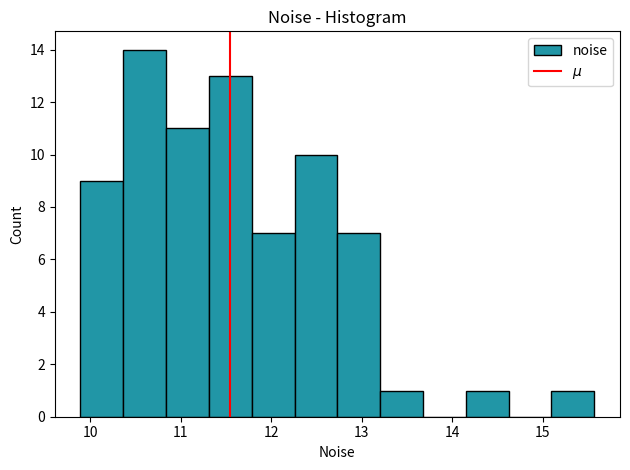

How tall is the bar that spans 9.9 to 10.4 on the x-axis? Neither the bar edges nor the heights are printed on the chart, so give them approximately, as read against the axes.

9